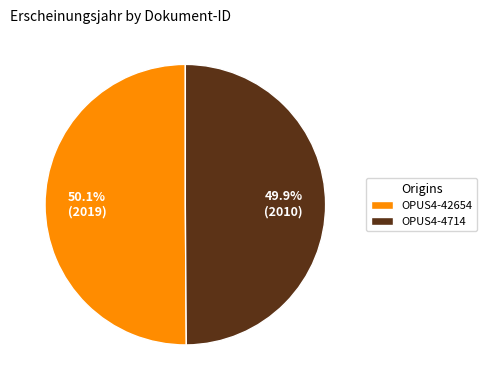

To the nearest percent, what is the combined percentage of OPUS4-42654 and OPUS4-4714?

100%